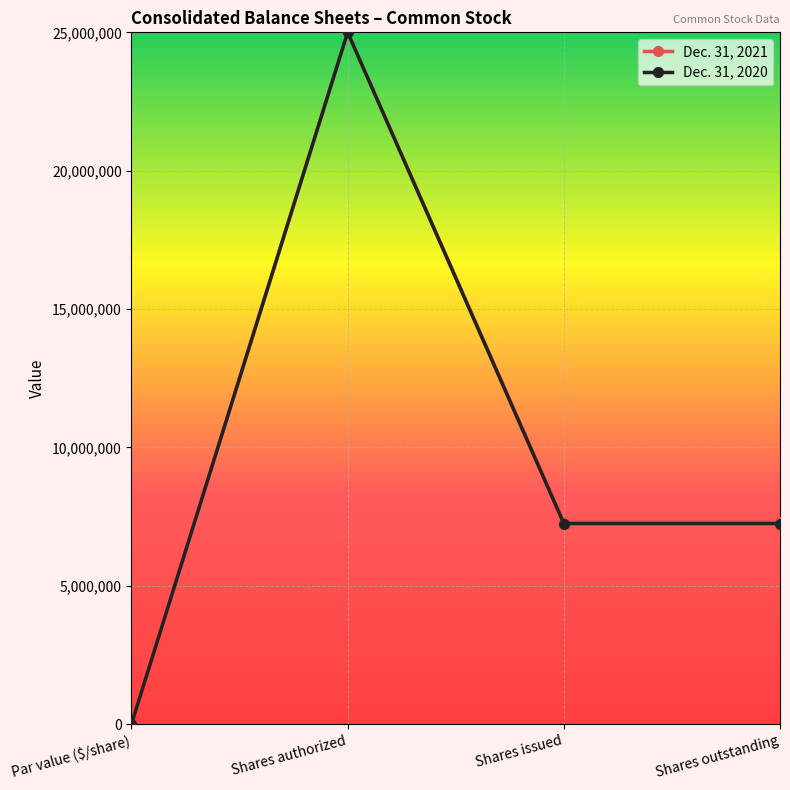

Count the number of data series in this chart.

2